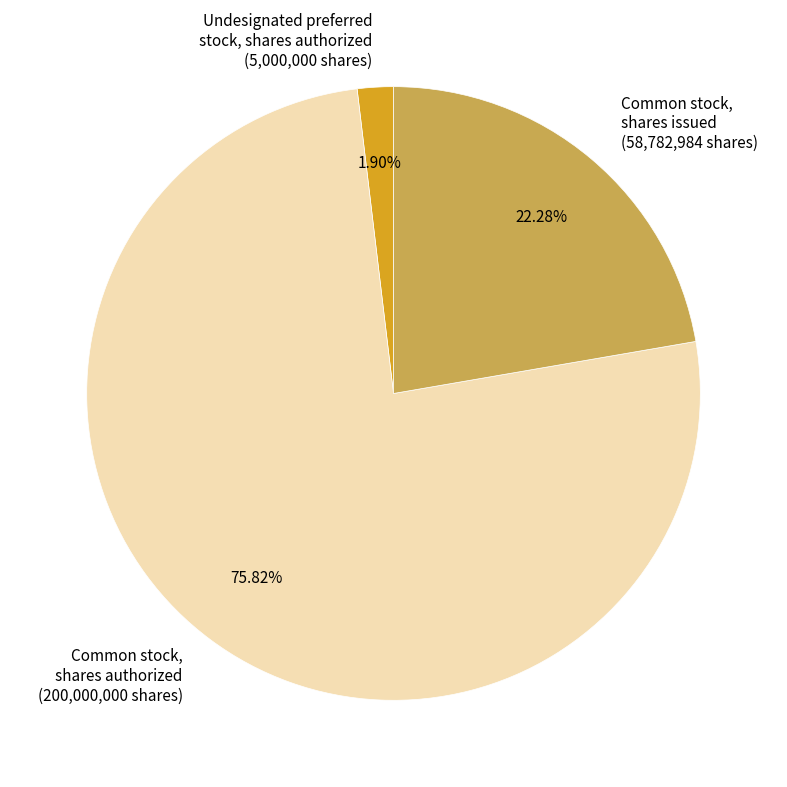

Is there any slice that represents more than half of the pie?

Yes